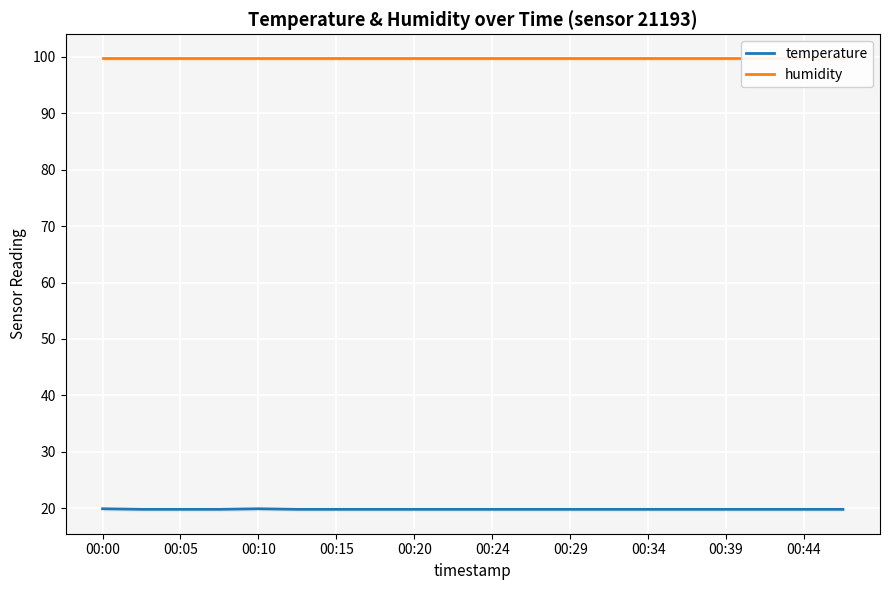

Rank the series at 17 from lowest to highest value.

temperature, humidity